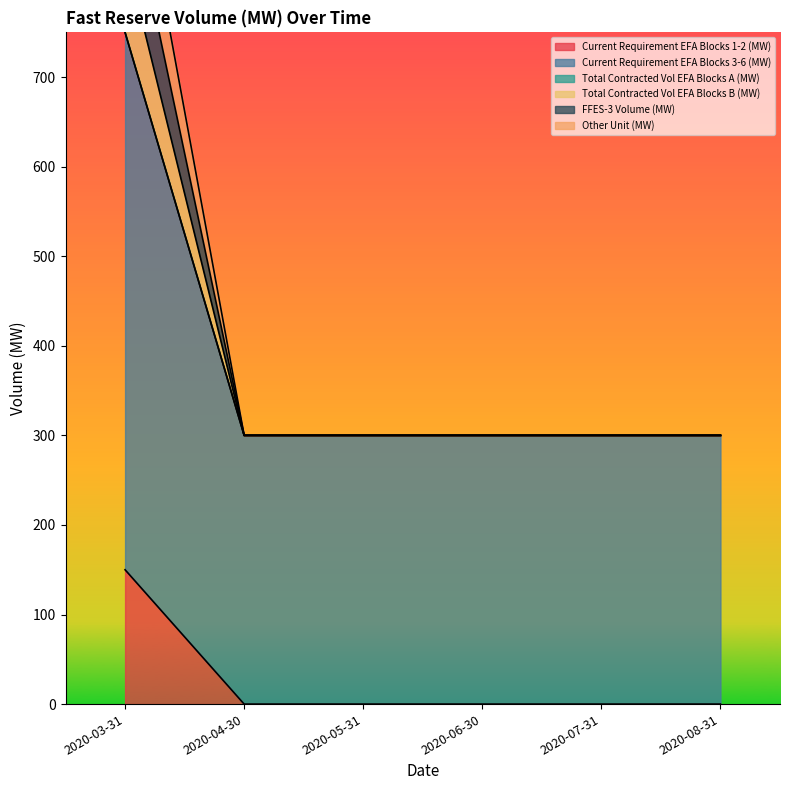

True or false: Current Requirement EFA Blocks 1-2 (MW) has a value of -46 at 2020-05-31.

False